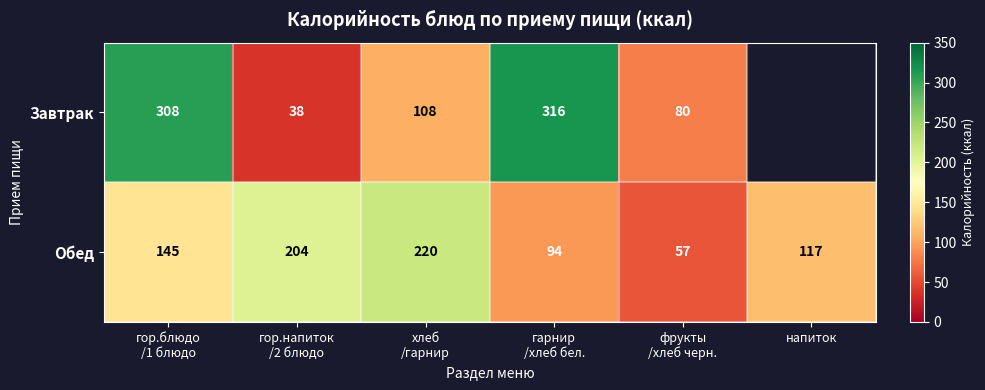

What is the difference between the second highest and minimum values in the Обед series?

147